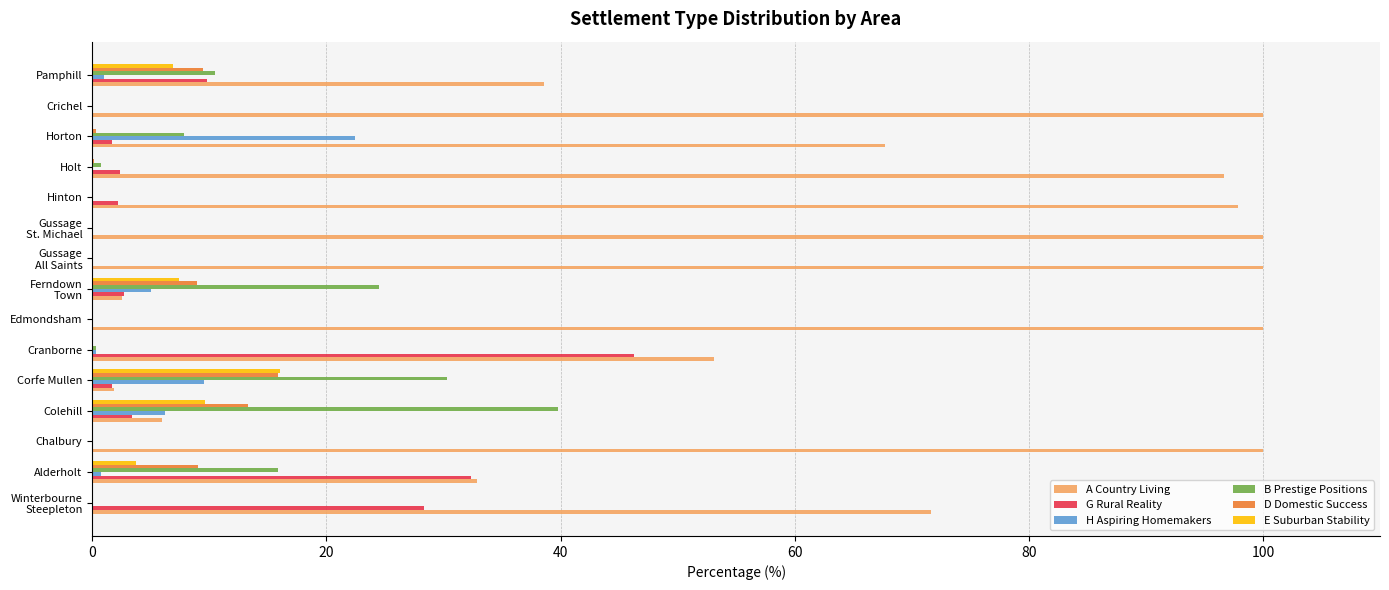

What is the greatest value displayed?

100.0